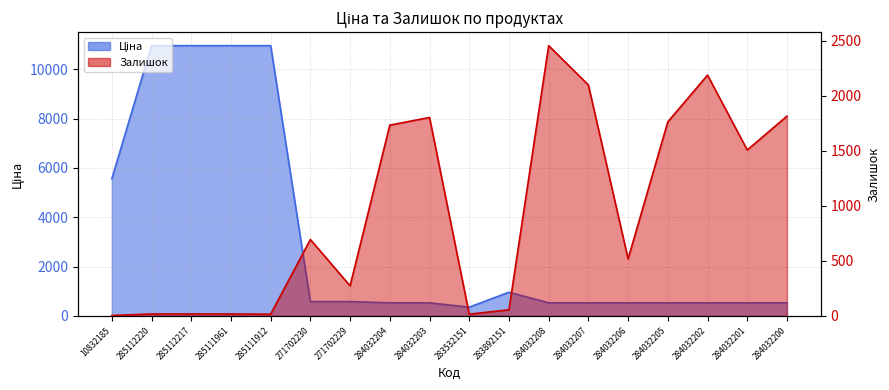

True or false: Ціна has more than 0 points higher than both neighbors.

True